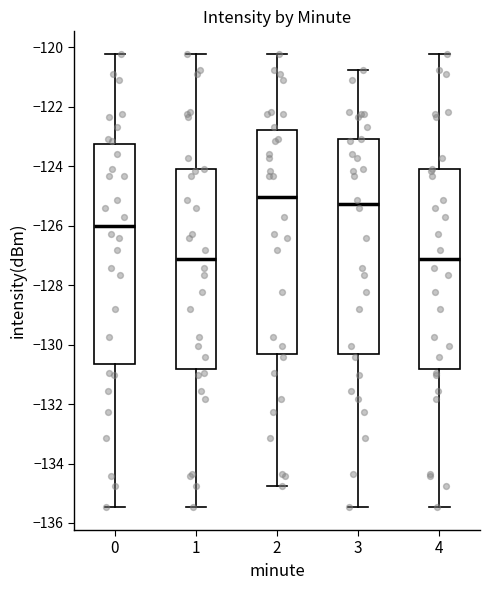

Where does the lower whisker of the box at x = 3 end on the y-axis? The values are not printed on the chart, so give them approximately, as read against the axis.

-135.4